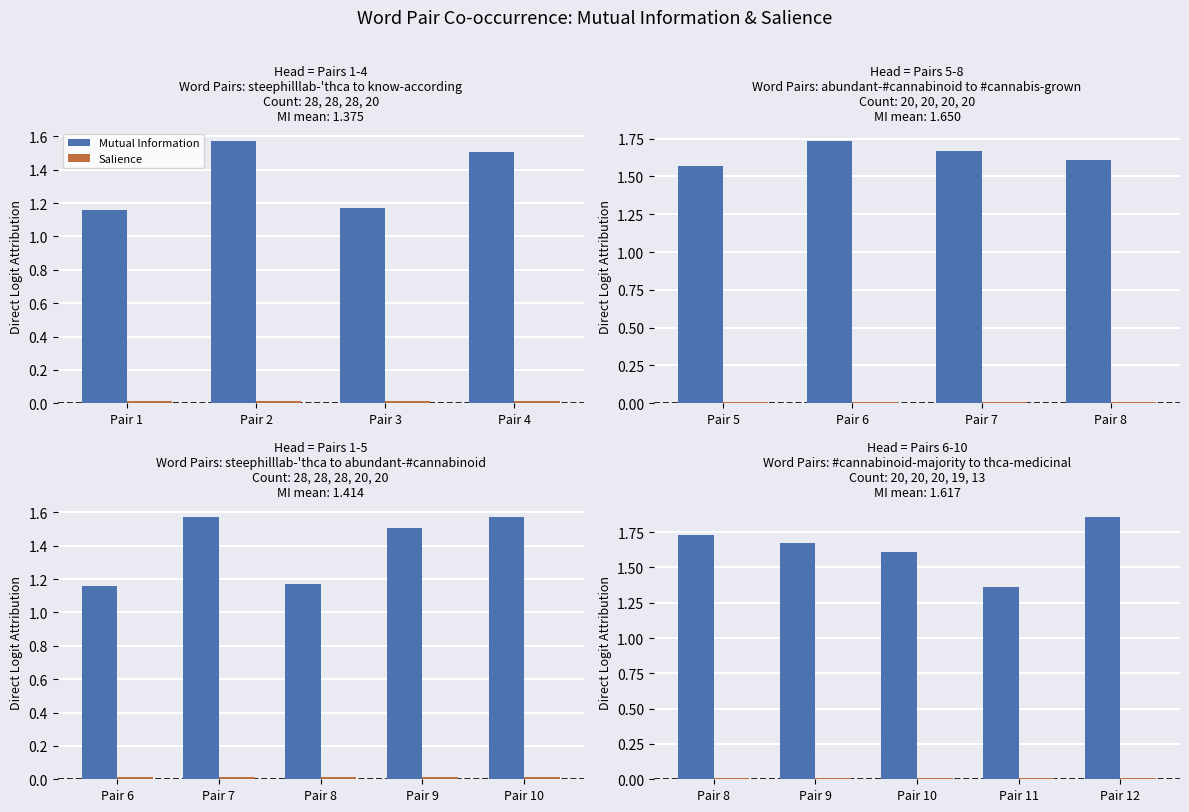

Which has a higher value, Pair 12 or Pair 8?

Pair 12